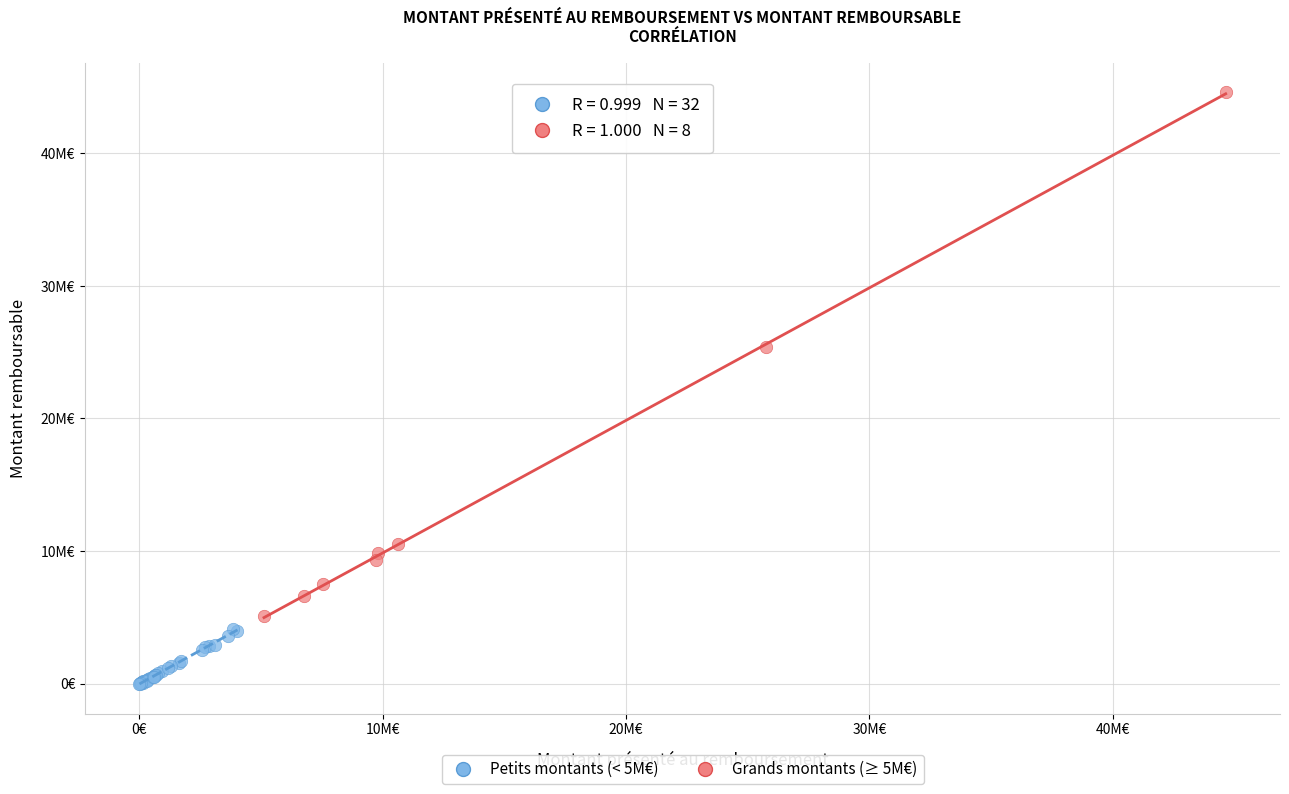

Which series has the widest spread of Y values?

Grands montants (≥ 5M€)